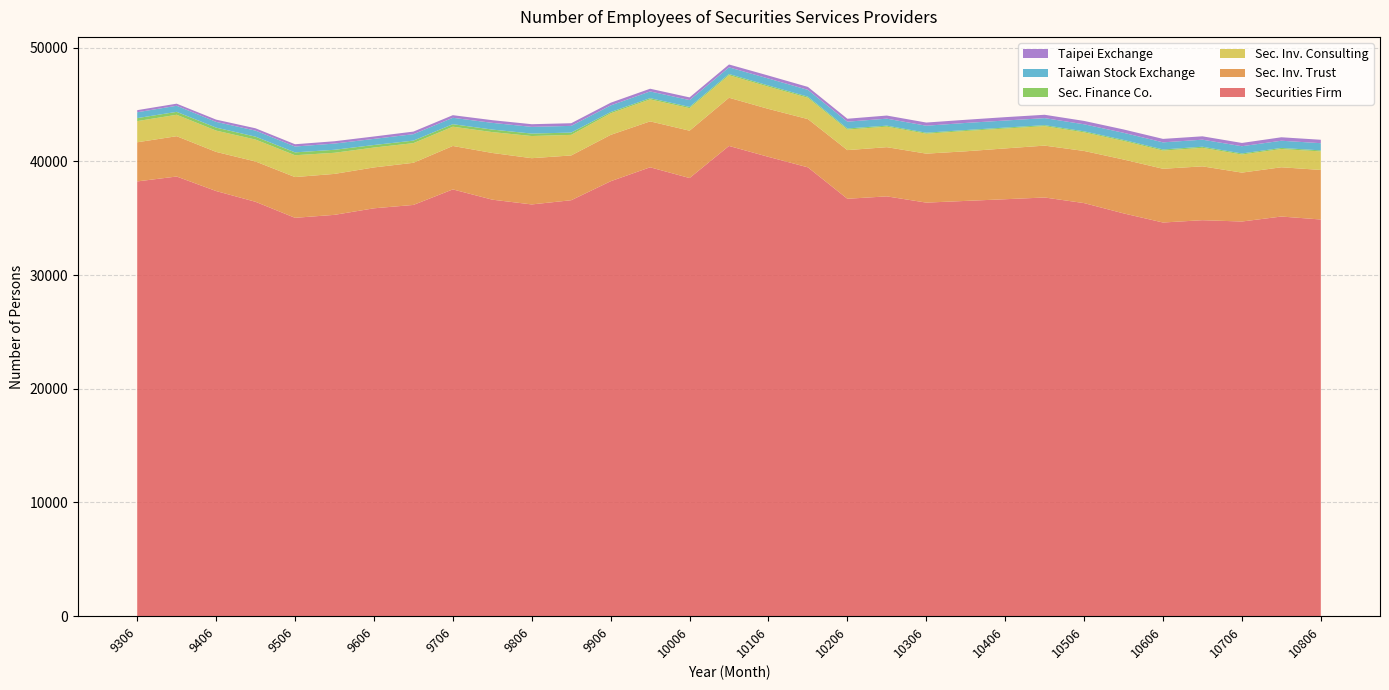

Reading left to right, transcribe all the data shown in this chart.

Securities Firm: 9306=38235	9312=38666	9406=37389	9412=36441	9506=35034	9512=35295	9606=35870	9612=36167	9706=37533	9712=36630	9806=36211	9812=36581	9906=38250	9912=39478	10006=38532	10012=41355	10106=40393	10112=39472	10206=36709	10212=36920	10306=36371	10312=36521	10406=36669	10412=36821	10506=36328	10512=35424	10606=34621	10612=34825	10706=34709	10712=35147	10806=34886
Sec. Inv. Trust: 9306=3442	9312=3545	9406=3442	9412=3545	9506=3584	9512=3601	9606=3595	9612=3705	9706=3820	9712=4107	9806=4066	9812=3938	9906=4077	9912=4037	10006=4164	10012=4238	10106=4217	10112=4242	10206=4279	10212=4326	10306=4307	10312=4362	10406=4467	10412=4562	10506=4585	10512=4738	10606=4726	10612=4735	10706=4300	10712=4332	10806=4358
Sec. Inv. Consulting: 9306=1861	9312=1884	9406=1873	9412=1927	9506=1919	9512=1856	9606=1747	9612=1728	9706=1694	9712=1834	9806=1949	9812=1808	9906=1895	9912=1933	10006=1982	10012=1979	10106=1951	10112=1872	10206=1805	10212=1805	10306=1753	10312=1786	10406=1749	10412=1713	10506=1634	10512=1631	10606=1599	10612=1628	10706=1589	10712=1605	10806=1630
Sec. Finance Co.: 9306=263	9312=257	9406=263	9412=257	9506=252	9512=264	9606=224	9612=222	9706=221	9712=223	9806=216	9812=203	9906=112	9912=110	10006=107	10012=106	10106=105	10112=100	10206=97	10212=87	10306=87	10312=83	10406=83	10412=86	10506=91	10512=91	10606=98	10612=97	10706=94	10712=95	10806=91
Taiwan Stock Exchange: 9306=516	9312=535	9406=503	9412=531	9506=514	9512=547	9606=538	9612=565	9706=562	9712=591	9806=589	9812=589	9906=582	9912=591	10006=602	10012=588	10106=616	10112=599	10206=599	10212=615	10306=615	10312=625	10406=621	10412=618	10506=621	10512=628	10606=626	10612=620	10706=638	10712=634	10806=632
Taipei Exchange: 9306=184	9312=184	9406=199	9412=205	9506=201	9512=204	9606=211	9612=229	9706=229	9712=235	9806=235	9812=233	9906=238	9912=236	10006=237	10012=252	10106=259	10112=259	10206=257	10212=274	10306=278	10312=277	10406=296	10412=295	10506=295	10512=293	10606=304	10612=296	10706=287	10712=304	10806=300